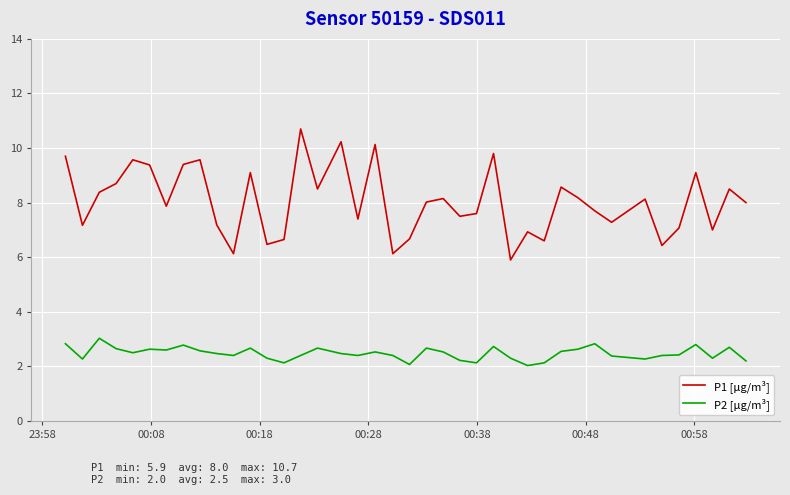

Does the chart display data point markers on the line(s)?

No